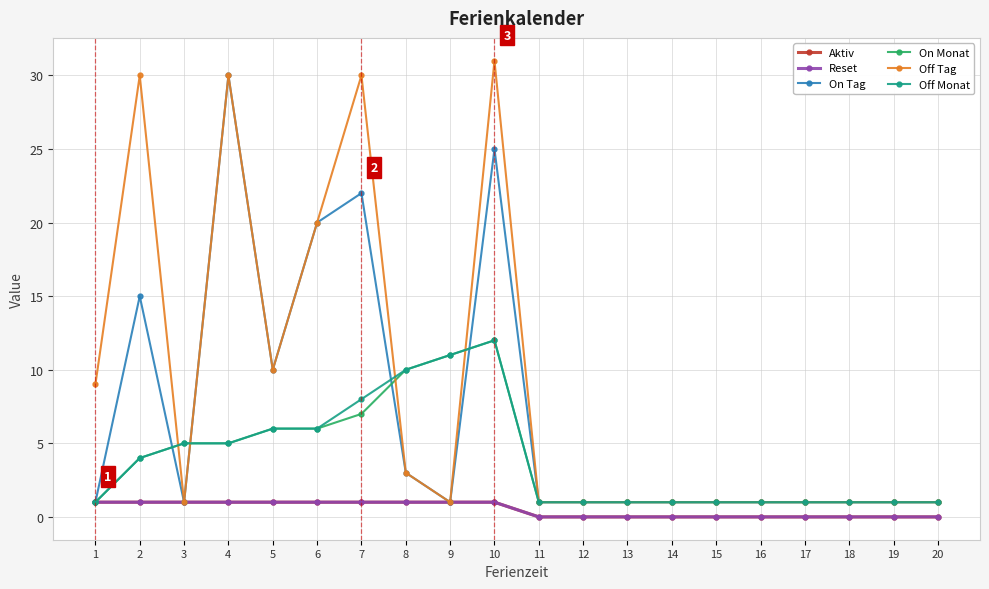

Which has a higher value, 15 or 5?

5